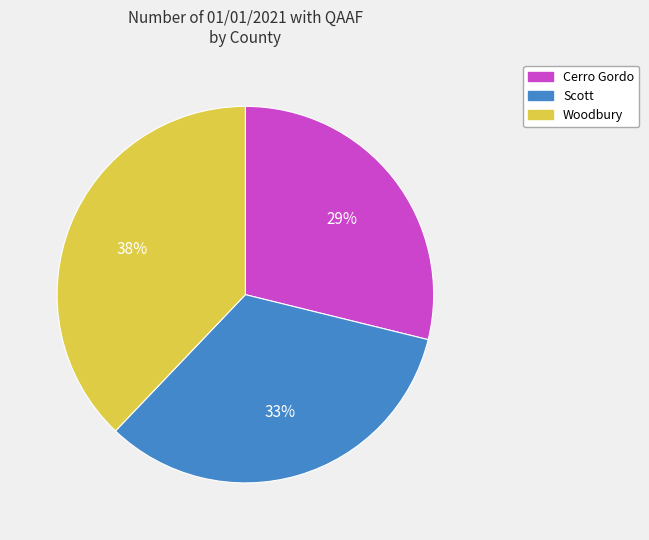

To the nearest percent, what percentage of the pie is Scott?

33%